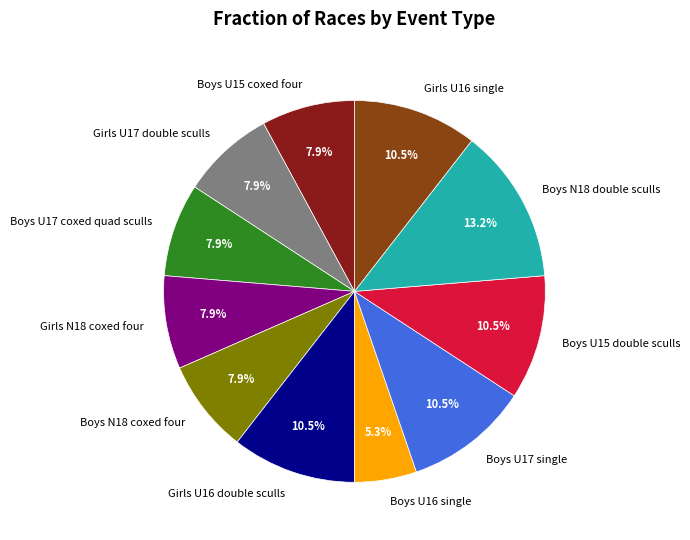

Which category has the biggest portion of the pie?

Boys N18 double sculls